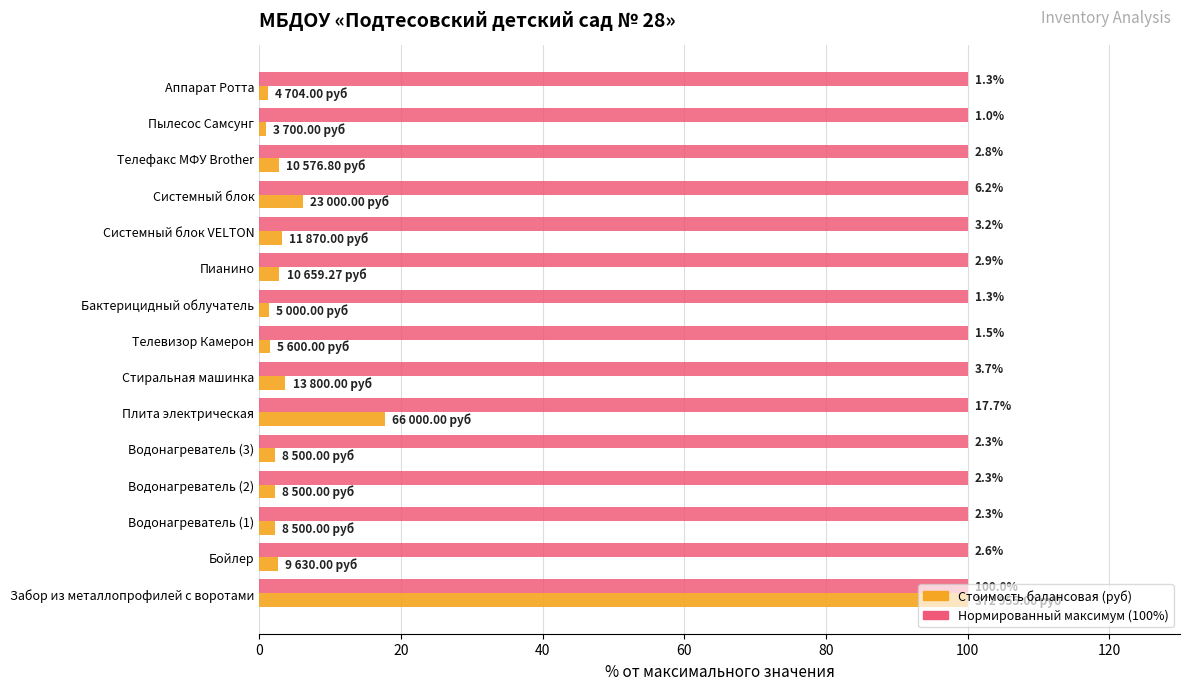

What is the difference between the highest and lowest values at Плита электрическая?

82.3